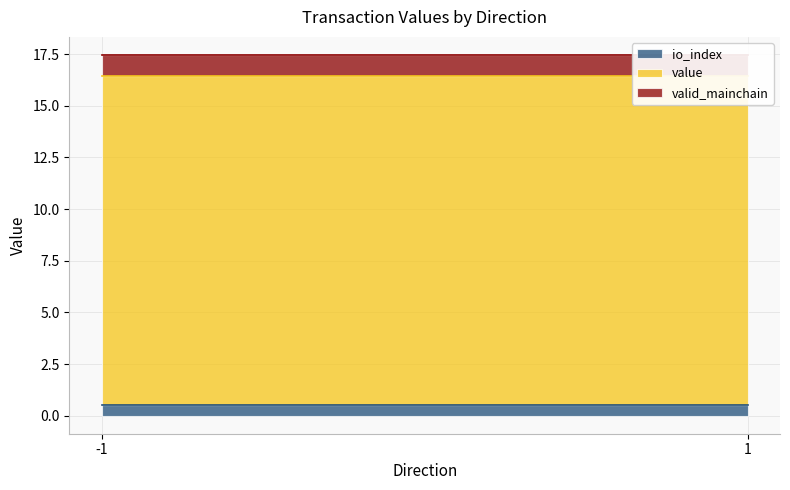

What is the value of the valid_mainchain point at the 2nd from the left?

1.0